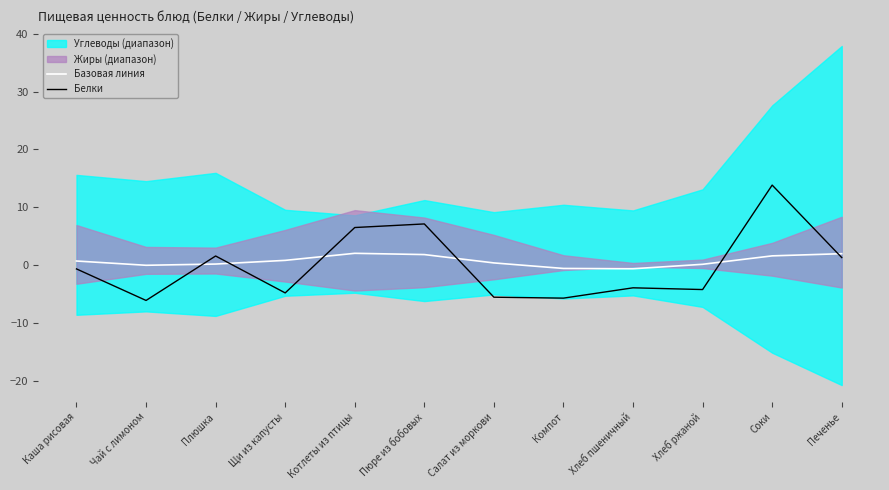

What is the difference between the highest and lowest values at Пюре из бобовых?

5.3